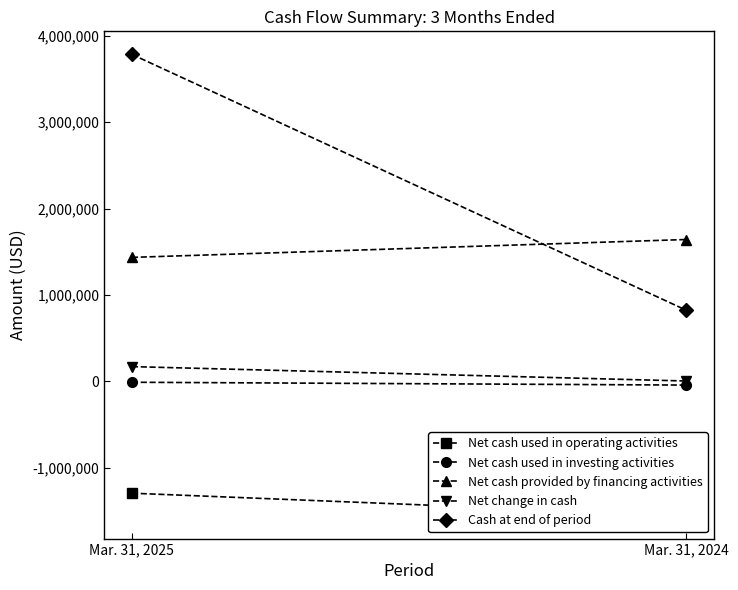

Reading right to left, extract all data points from this chart.

Net cash used in operating activities: Mar. 31, 2024=-1553093	Mar. 31, 2025=-1294556
Net cash used in investing activities: Mar. 31, 2024=-43081	Mar. 31, 2025=-10424
Net cash provided by financing activities: Mar. 31, 2024=1641894	Mar. 31, 2025=1434903
Net change in cash: Mar. 31, 2024=3897	Mar. 31, 2025=170663
Cash at end of period: Mar. 31, 2024=822921	Mar. 31, 2025=3784659